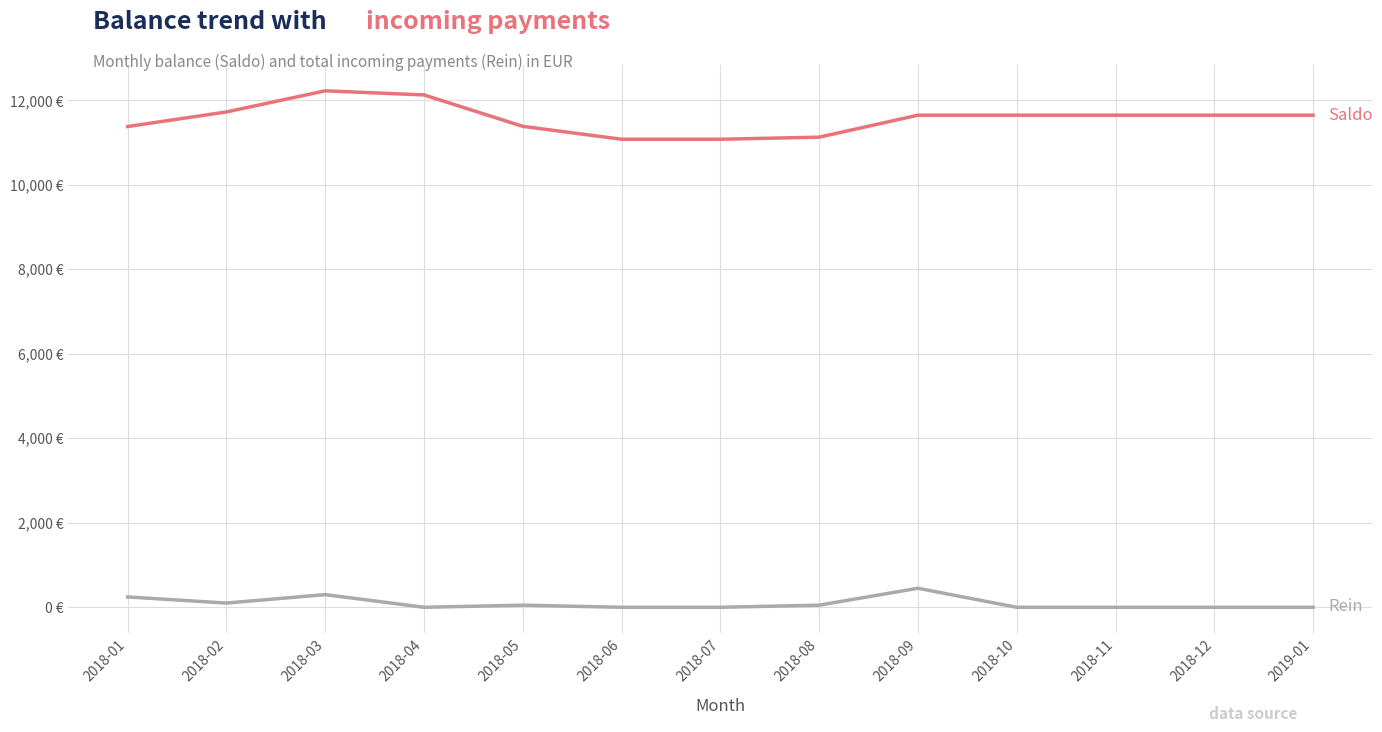

The value of Saldo at 2018-02 is 11724.3. True or false?

True